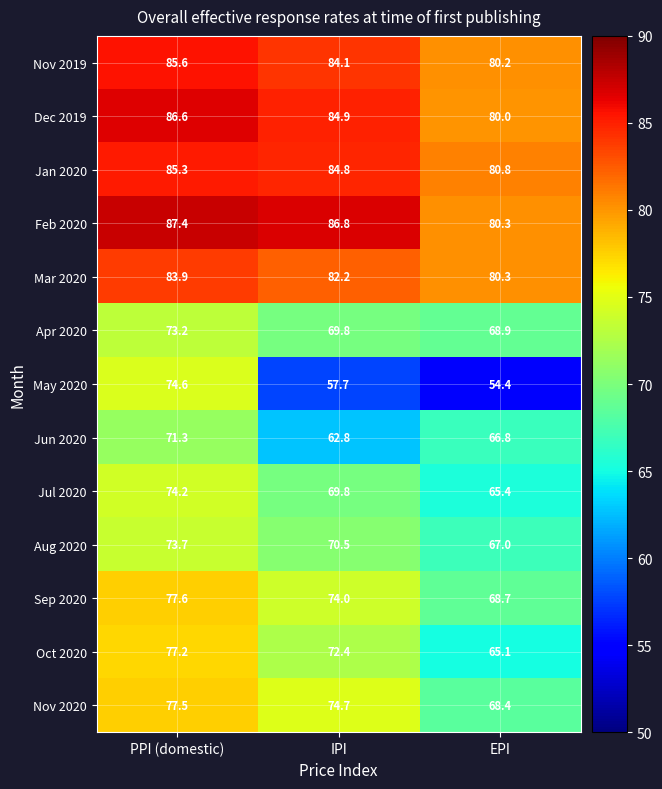

At which category is the sum across all series the highest?

PPI (domestic)